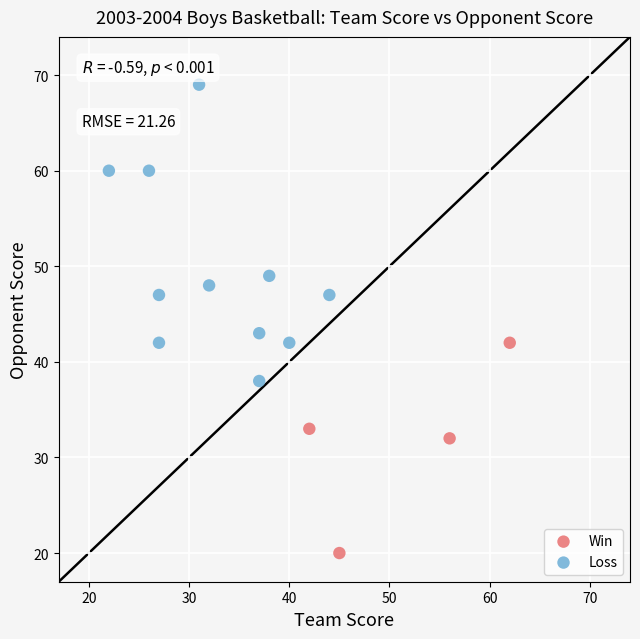

Which series reaches the maximum Y coordinate?

Loss